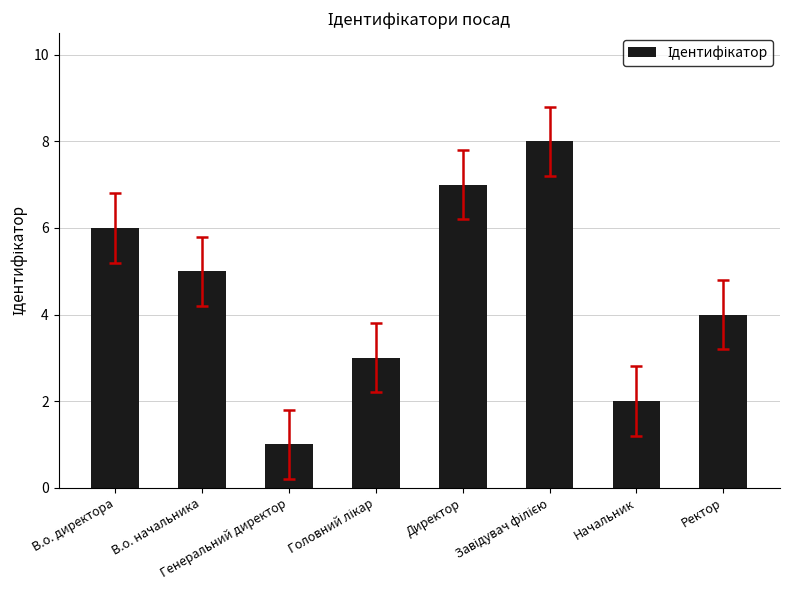

The value at В.о. директора is 6. True or false?

True